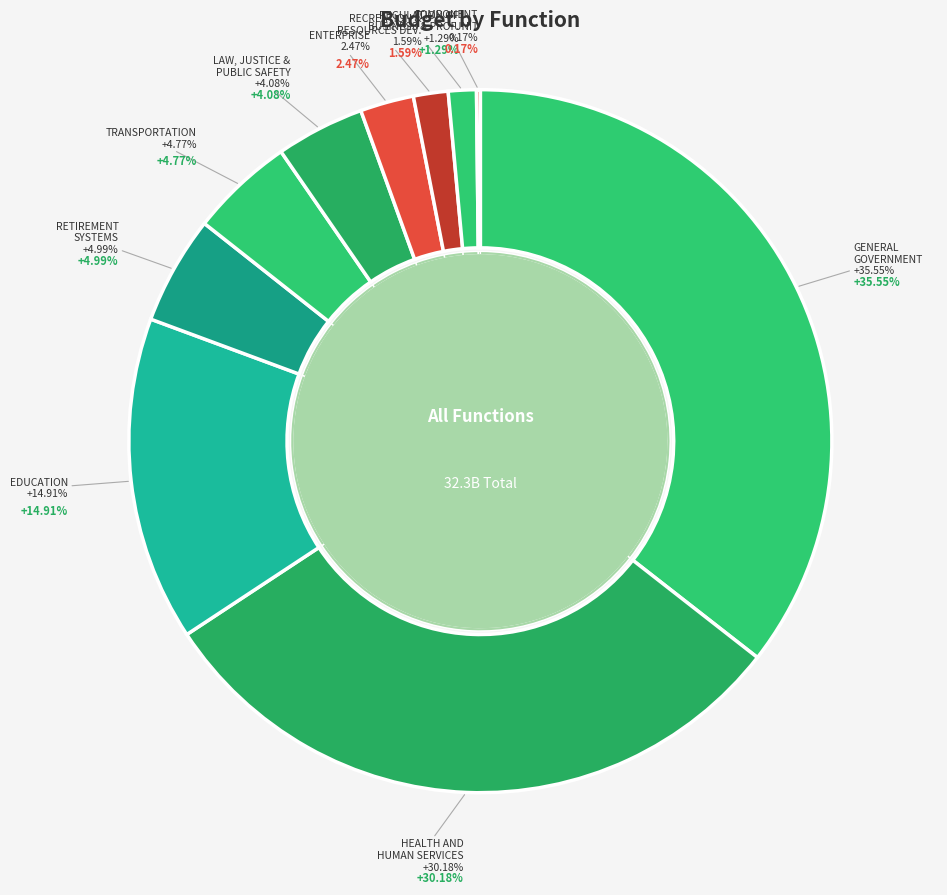

How many slices are in this pie chart?

10